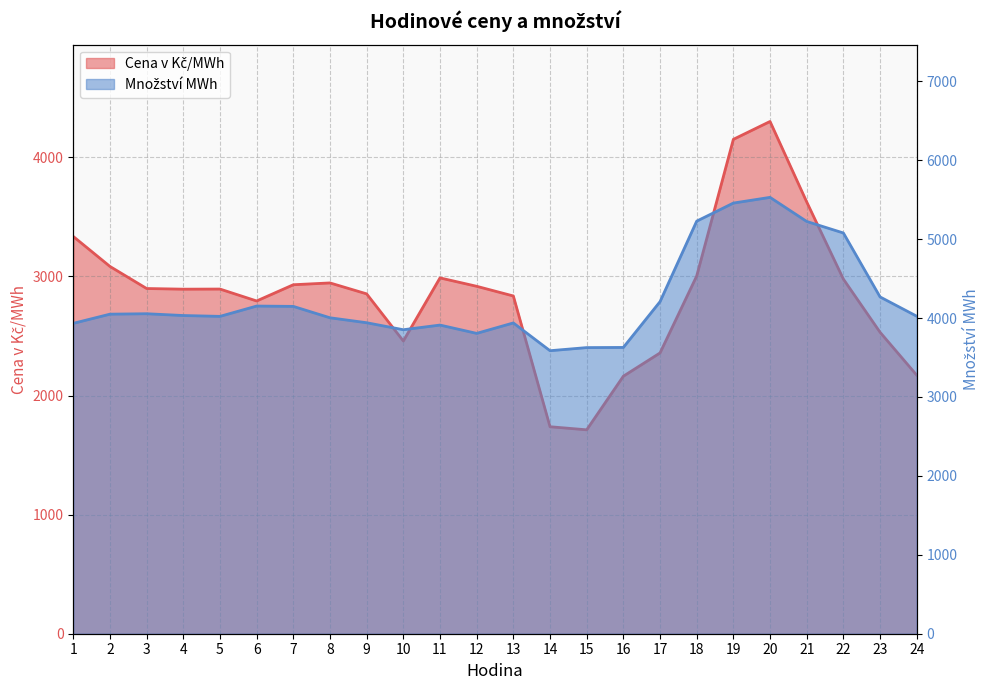

True or false: Množství MWh and Cena v Kč/MWh cross at least once.

False